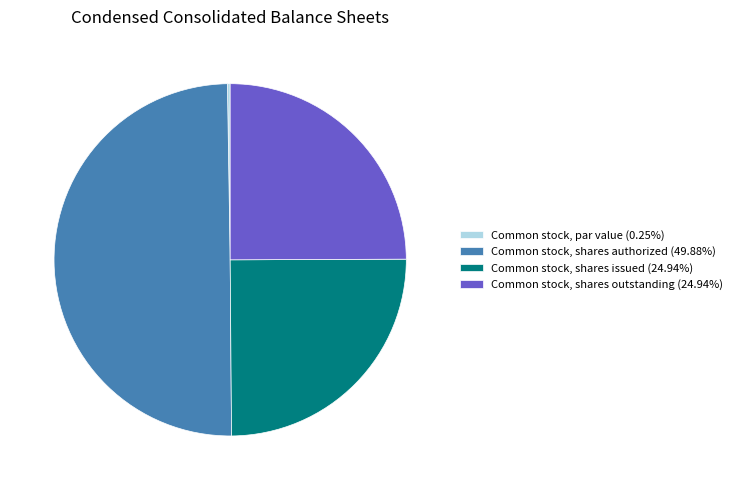

What is the largest slice in the pie chart?

Common stock, shares authorized